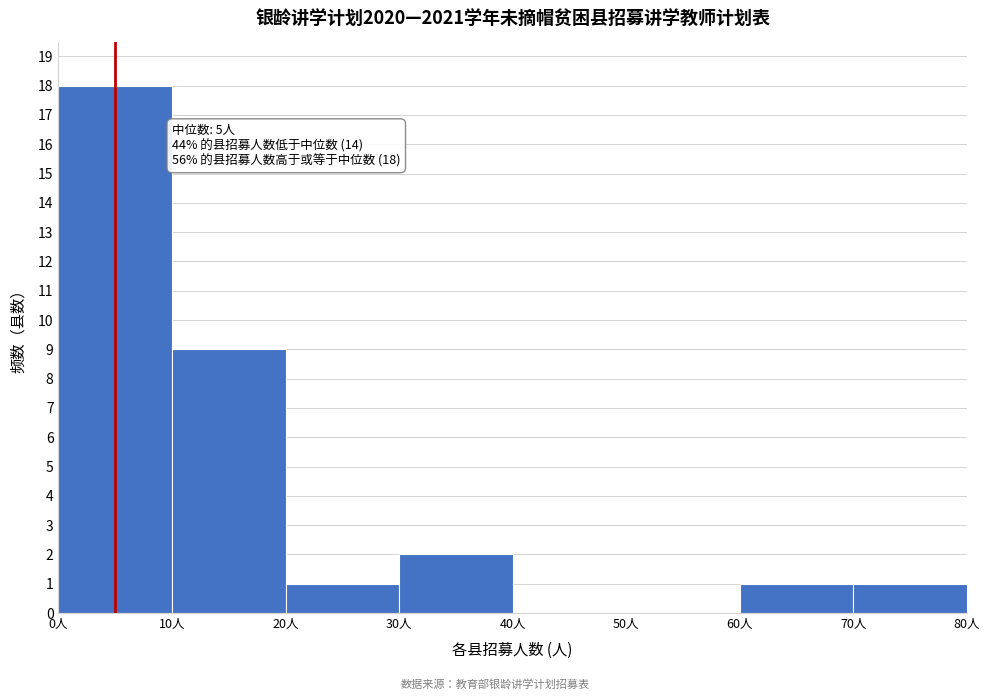

Over which range of the x-axis is the bar tallest?

0 to 10